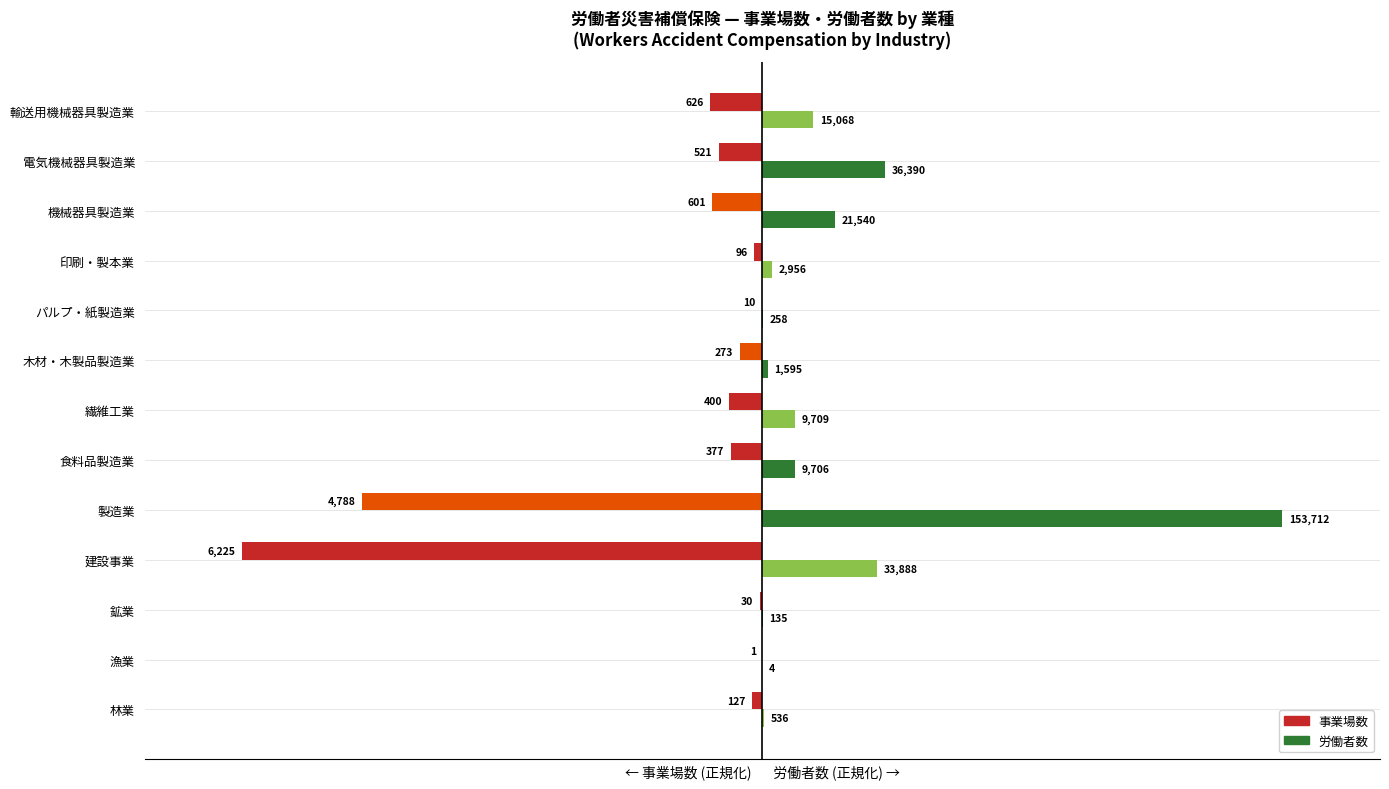

How many groups of bars are there?

13